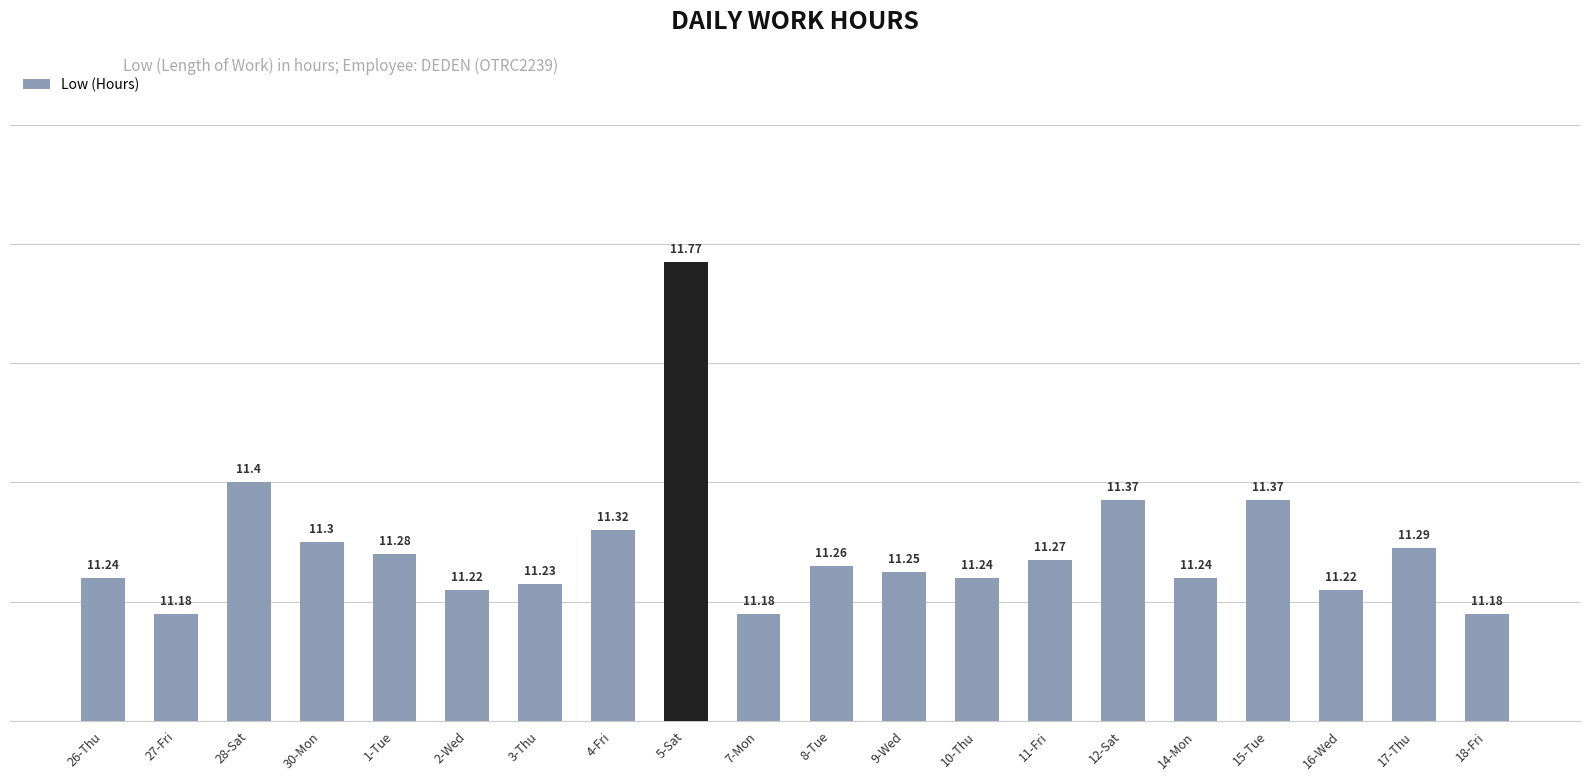

The value at 26-Thu is 16.3. True or false?

False